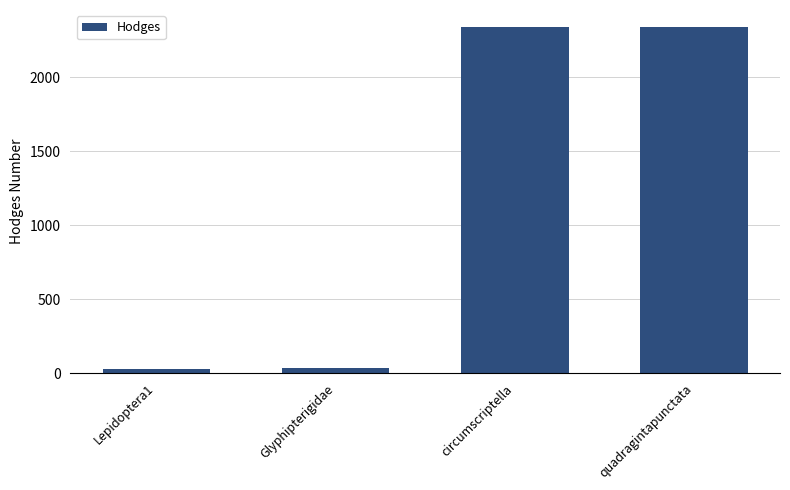

How many data points does each series have?

4